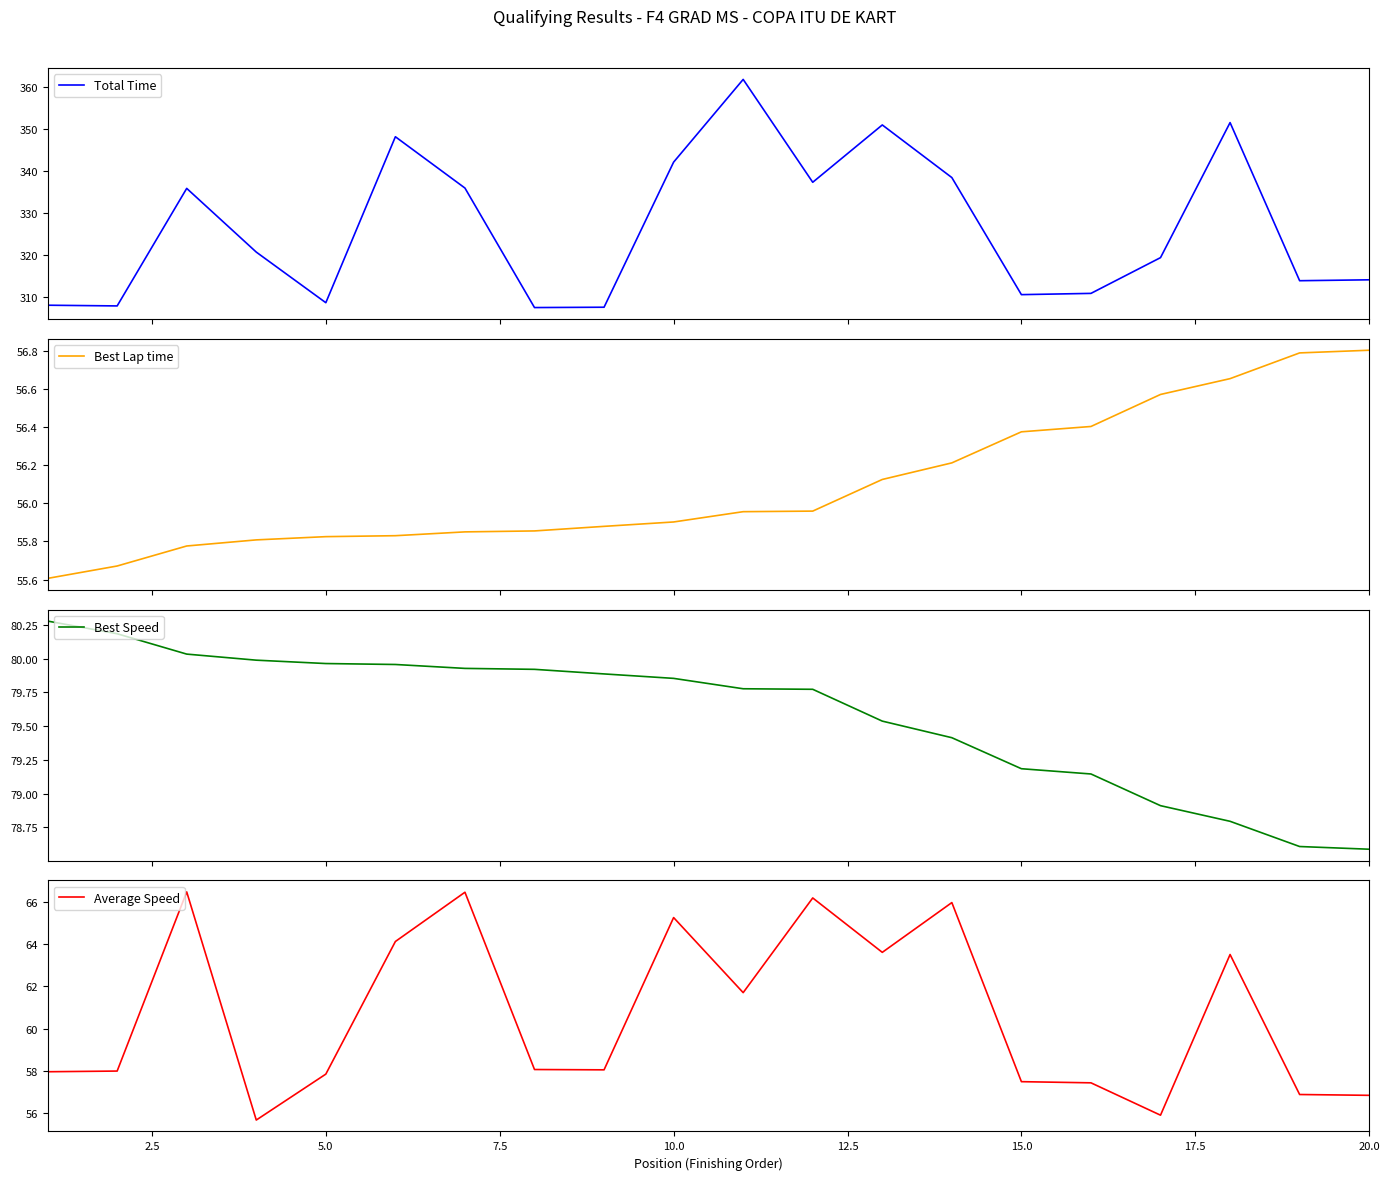

True or false: Total Time and Best Speed intersect in this chart.

False